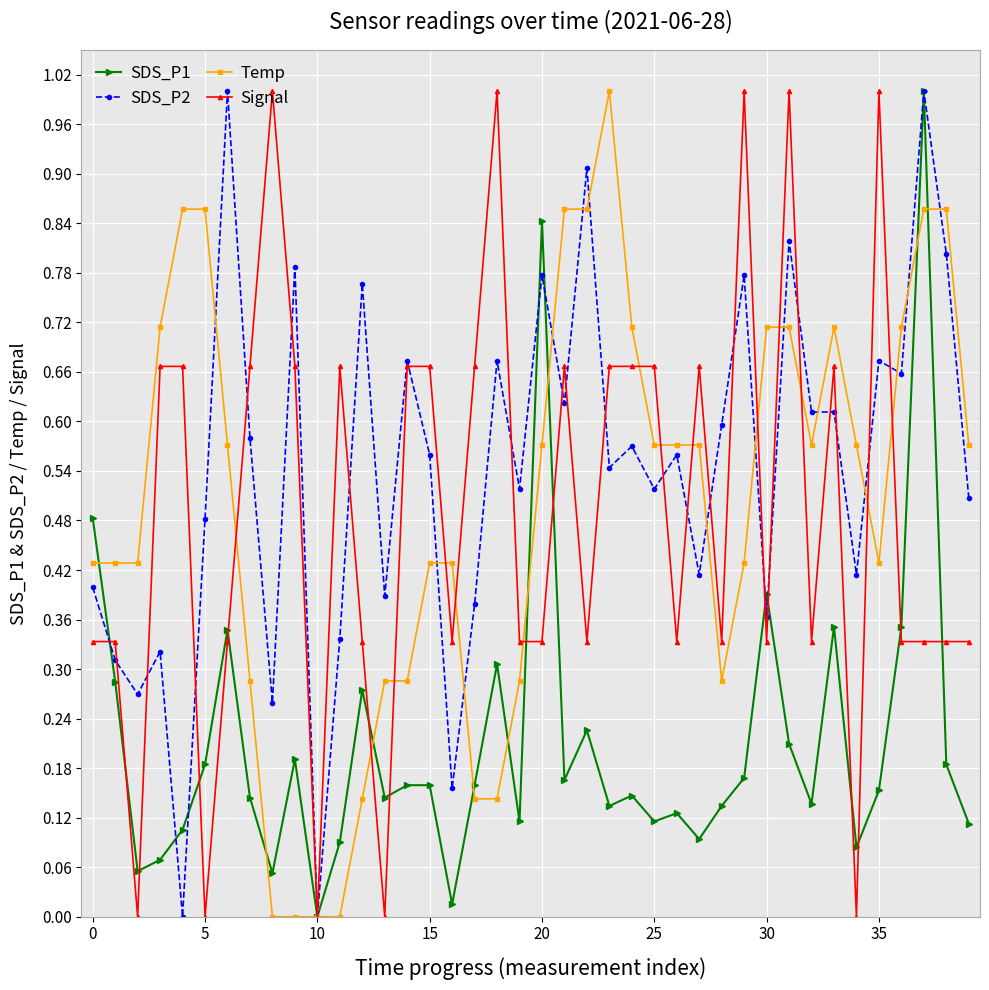

What is the maximum value shown in the chart?

1.0